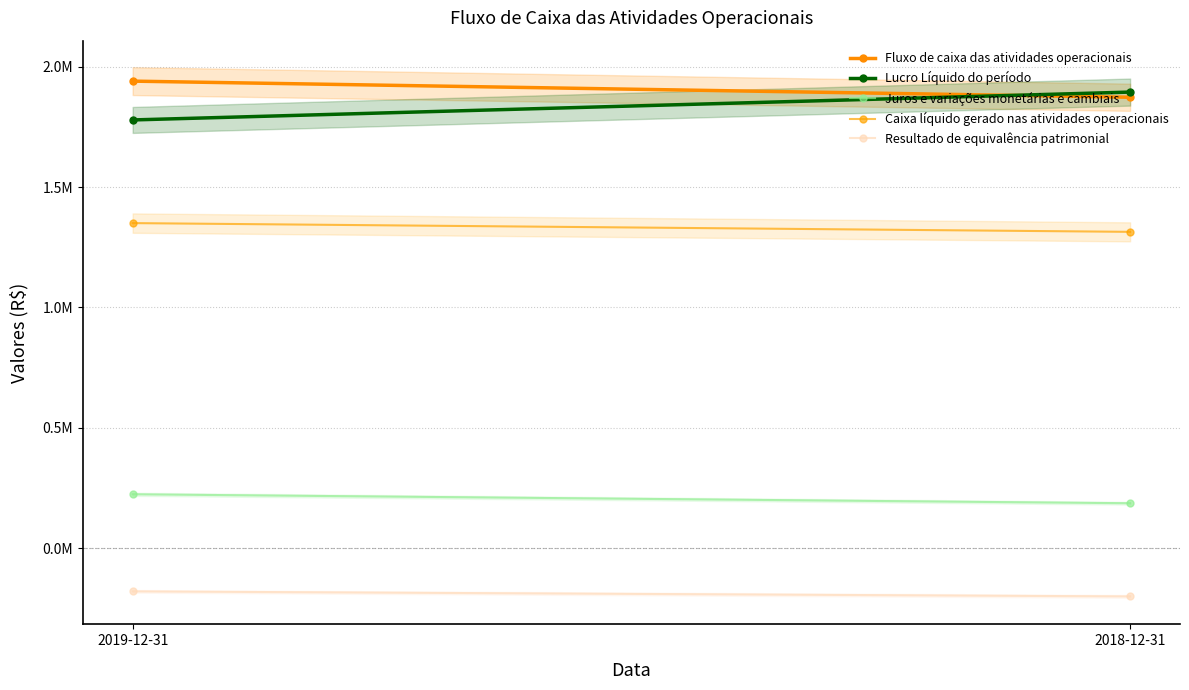

What is the spread (max minus min) of values at 2019-12-31?

2120545